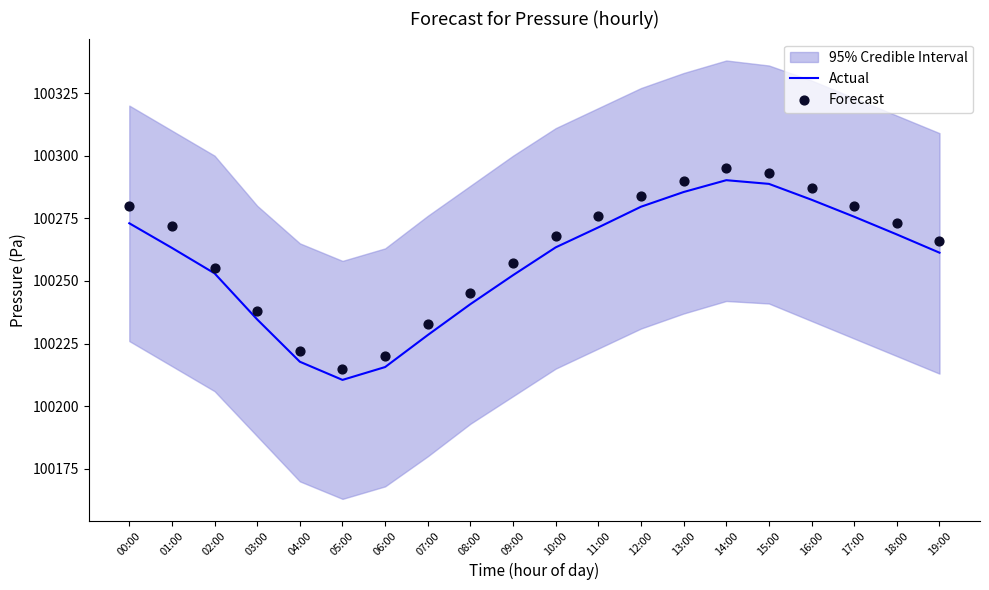

Which series contains the lowest Y value?

Actual